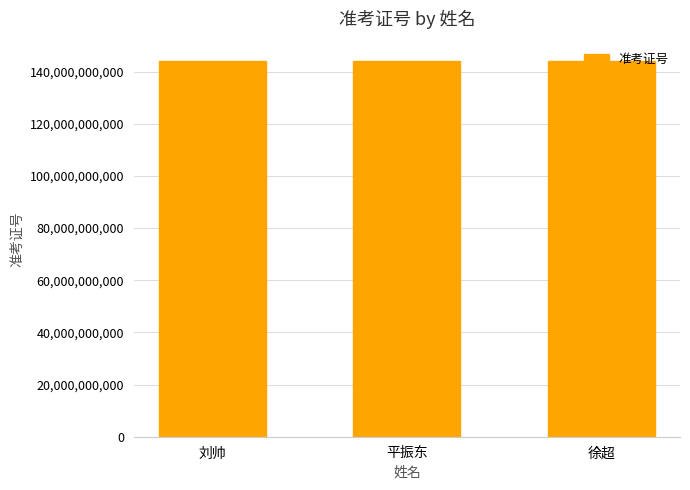

How many series are shown in this chart?

1